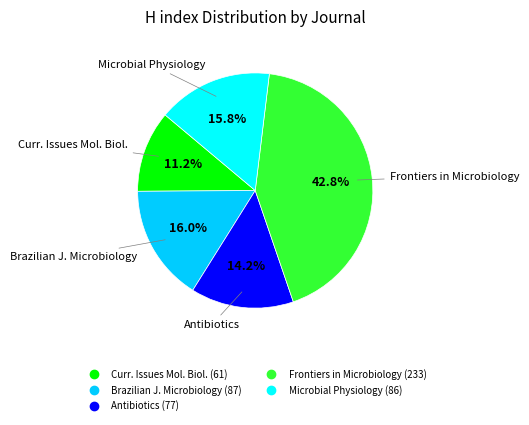

Does any single category account for the majority?

No